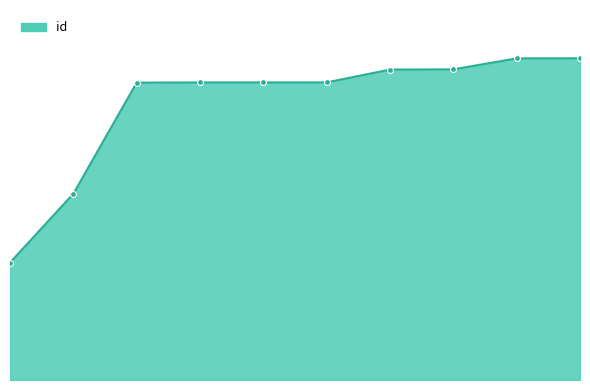

Does the chart have visible grid lines?

No